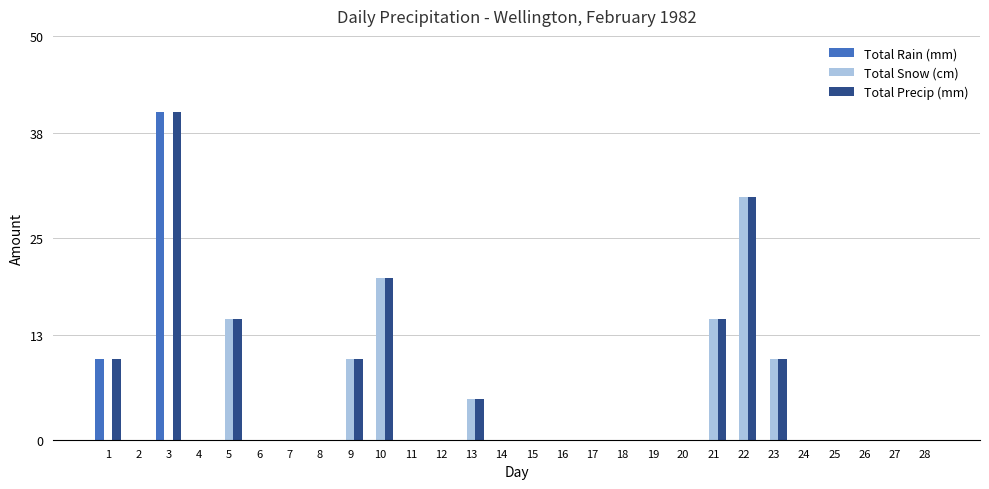

Is the value of Total Snow (cm) at 22 greater than the value of Total Rain (mm) at 11?

Yes